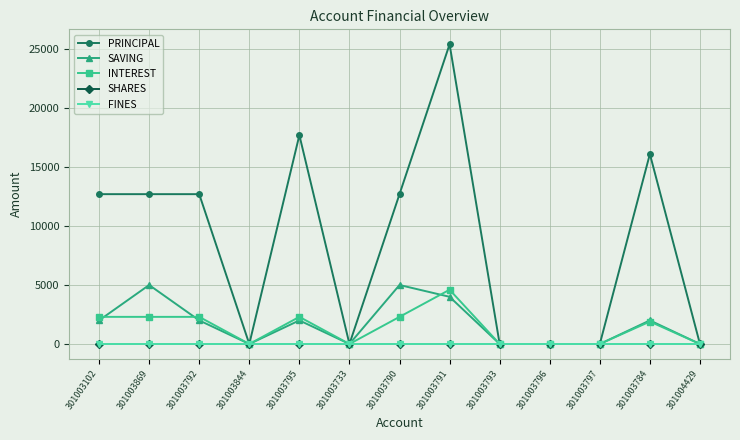

What is the difference between the maximum and second lowest values in the PRINCIPAL series?

25400